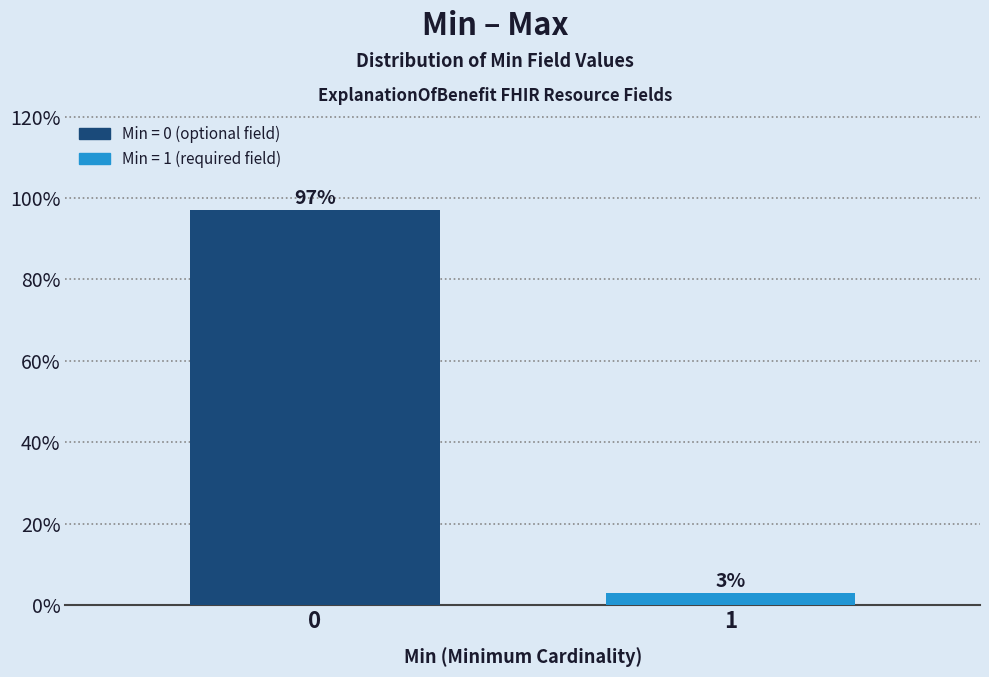

Reading left to right, transcribe all the data shown in this chart.

97.0	3.0